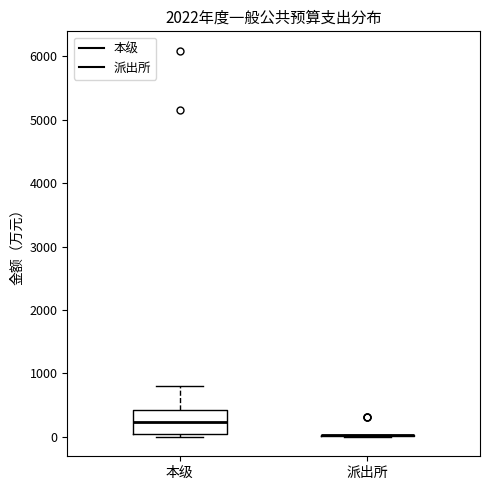

Comparing the boxes themselves (not the whiskers), which one is the tallest?

本级